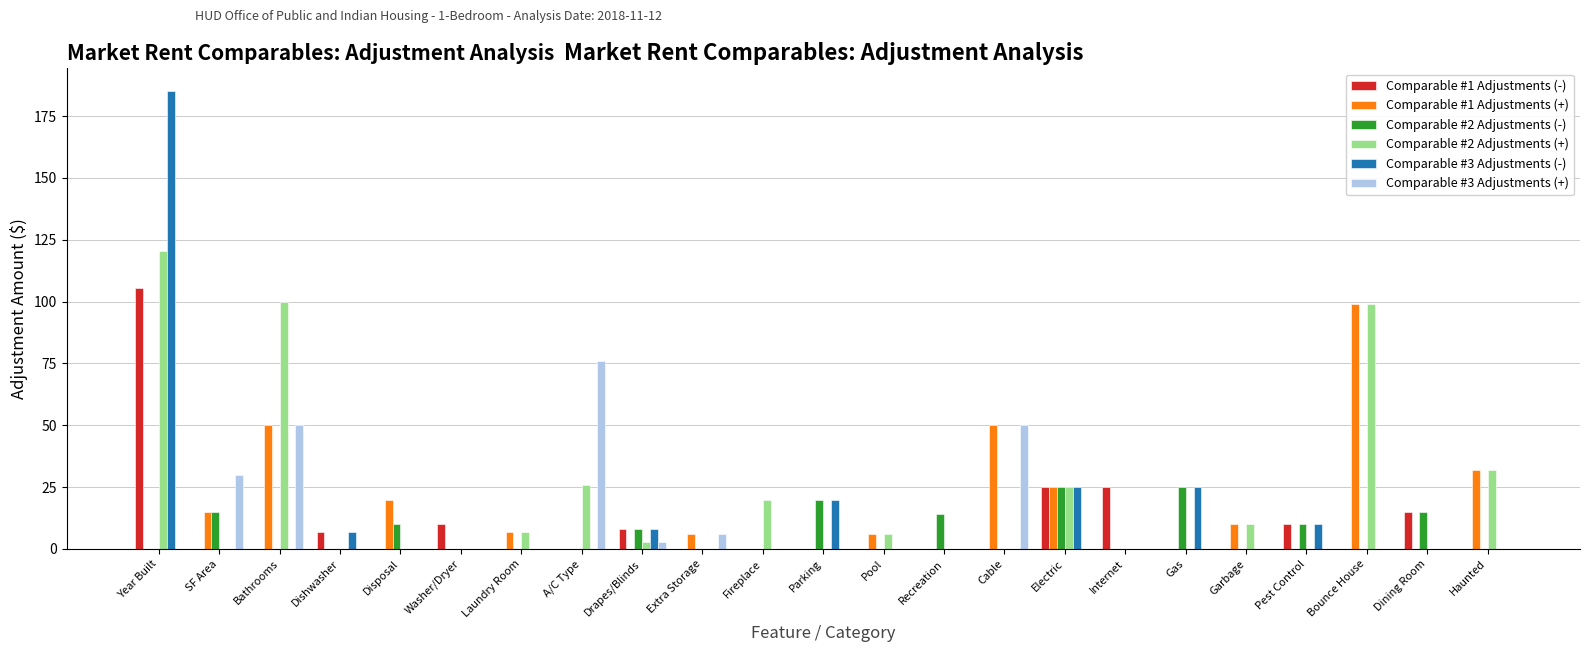

What is the average value of the Comparable #2 Adjustments (+) series?

19.5